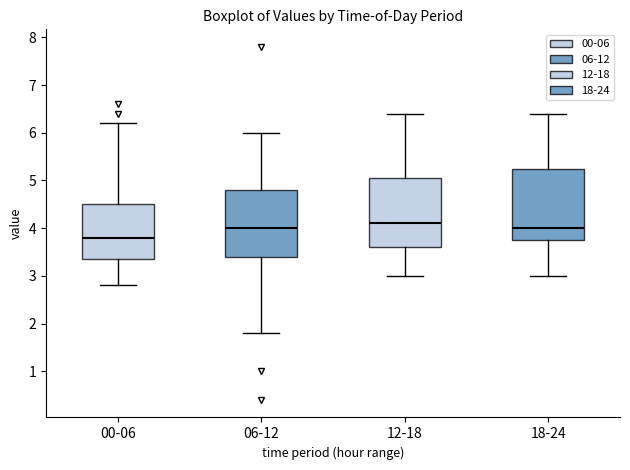

Which box's median line is the lowest?

00-06